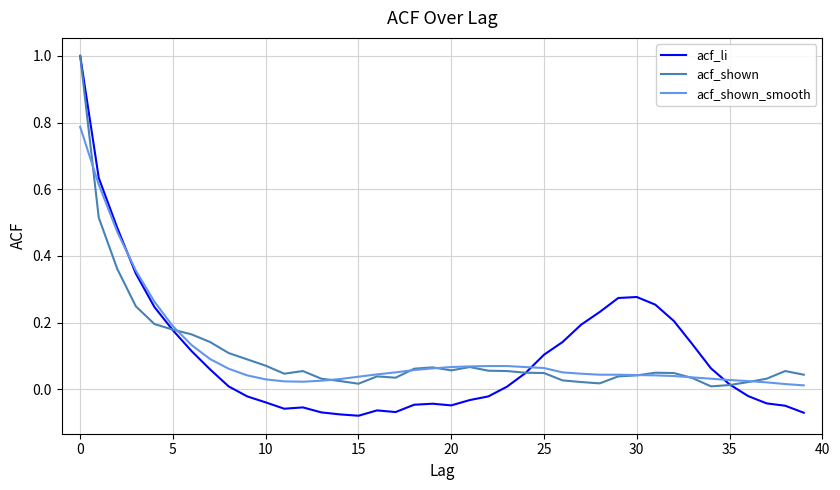

Which series has the widest spread of values?

acf_li